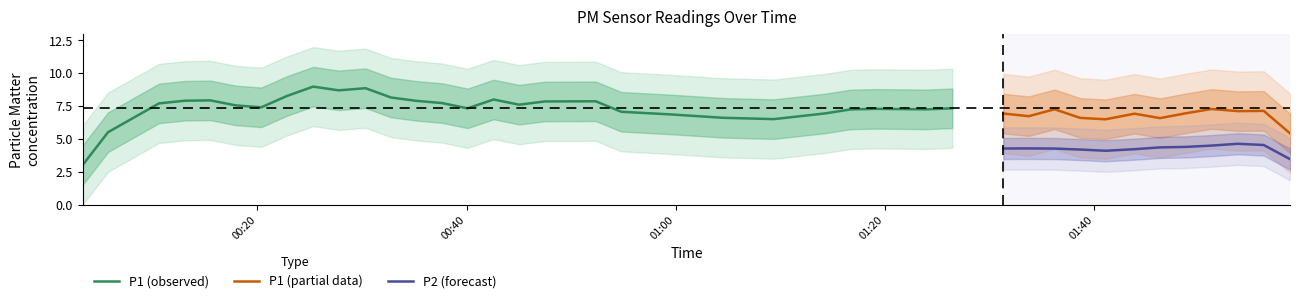

What is the highest value of the P1 (partial data) series?

7.3